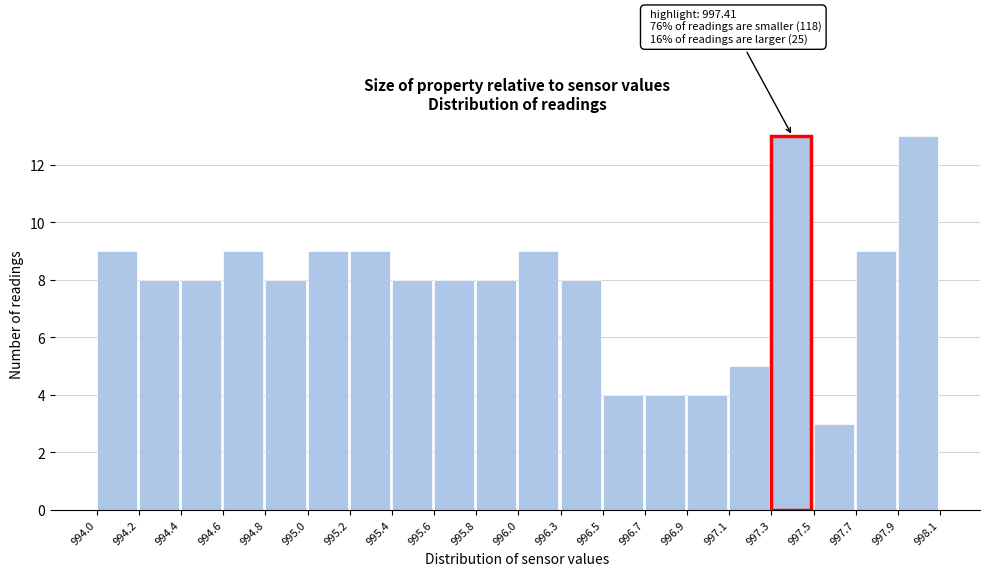

Reading right to left, what are all the values shown in this chart?

13	9	3	13	5	4	4	4	8	9	8	8	8	9	9	8	9	8	8	9